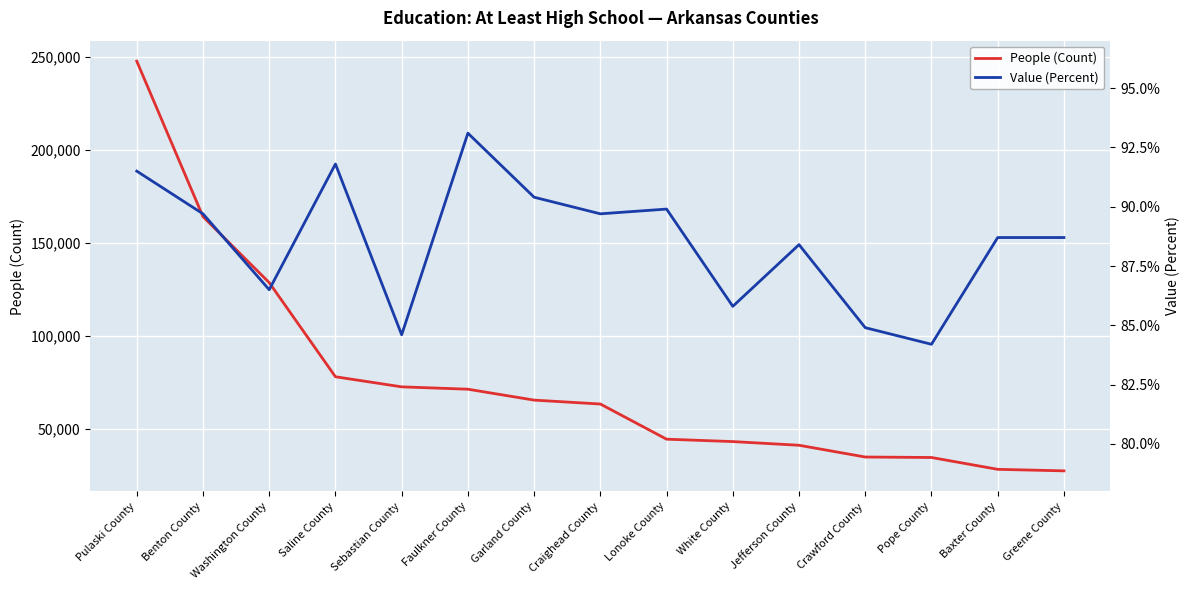

How many data points in People (Count) are less than 63225?

7